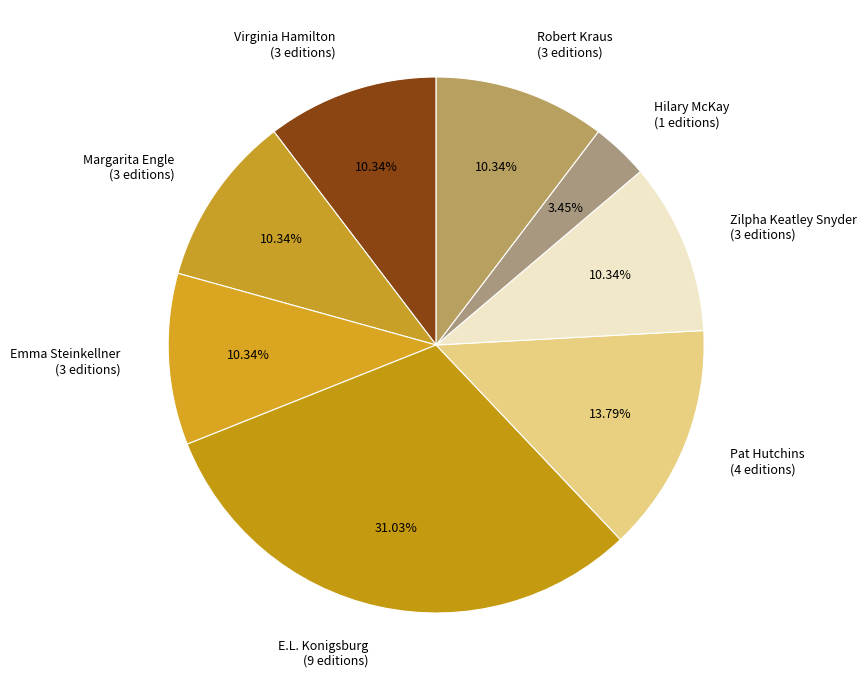

Is there a majority slice in this chart?

No